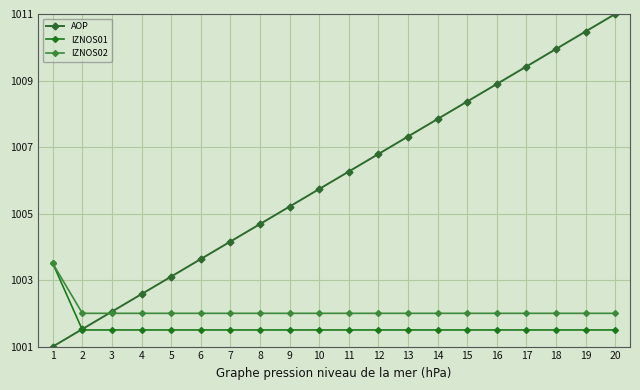

Reading right to left, transcribe all the data shown in this chart.

AOP: 20=1011.0	19=1010.5	18=1009.9	17=1009.4	16=1008.9	15=1008.4	14=1007.8	13=1007.3	12=1006.8	11=1006.3	10=1005.7	9=1005.2	8=1004.7	7=1004.2	6=1003.6	5=1003.1	4=1002.6	3=1002.1	2=1001.5	1=1001.0
IZNOS01: 20=1001.5	19=1001.5	18=1001.5	17=1001.5	16=1001.5	15=1001.5	14=1001.5	13=1001.5	12=1001.5	11=1001.5	10=1001.5	9=1001.5	8=1001.5	7=1001.5	6=1001.5	5=1001.5	4=1001.5	3=1001.5	2=1001.5	1=1003.5
IZNOS02: 20=1002.0	19=1002.0	18=1002.0	17=1002.0	16=1002.0	15=1002.0	14=1002.0	13=1002.0	12=1002.0	11=1002.0	10=1002.0	9=1002.0	8=1002.0	7=1002.0	6=1002.0	5=1002.0	4=1002.0	3=1002.0	2=1002.0	1=1003.5